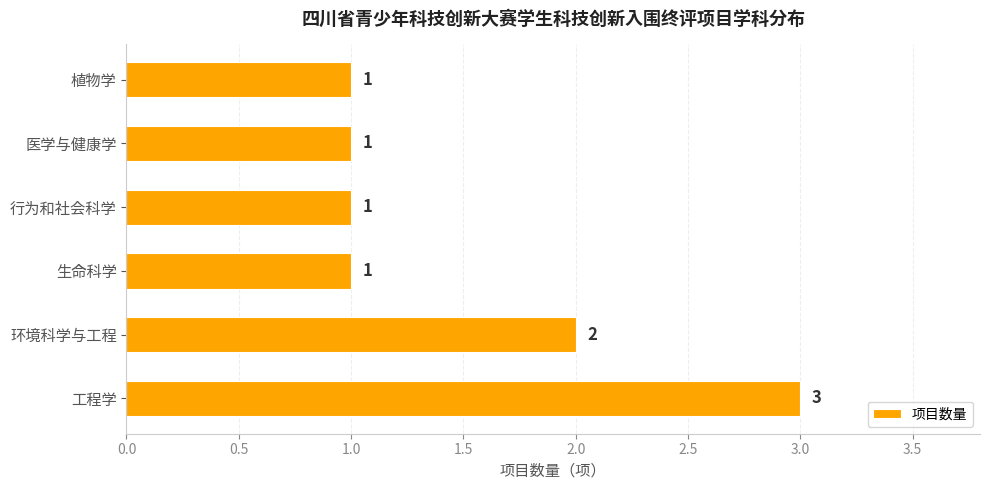

How many values are between 1 and 2?

5